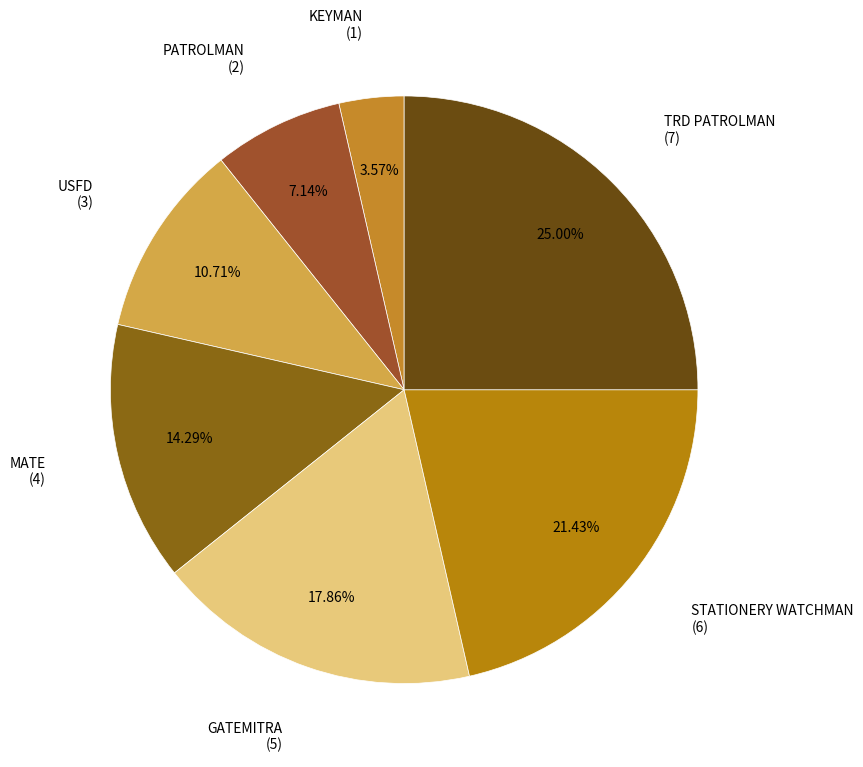

To the nearest percent, what is the average slice percentage?

14%